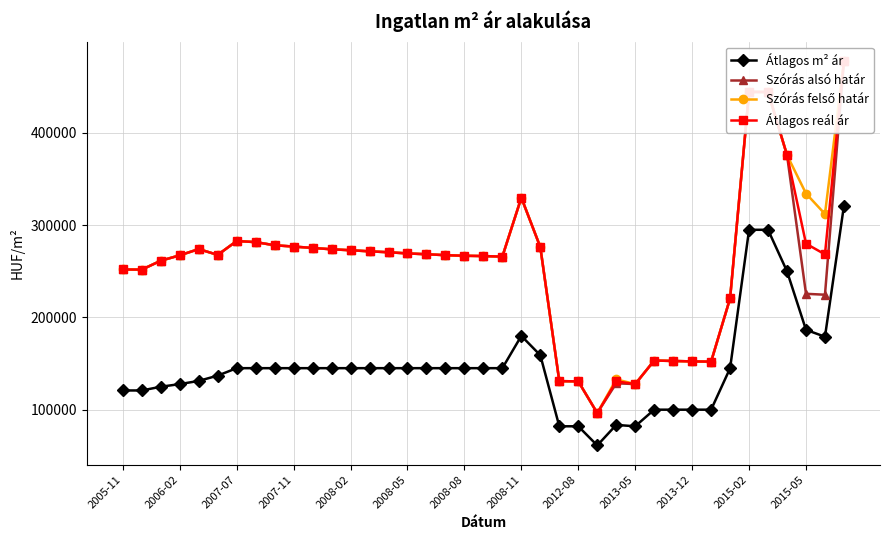

True or false: Átlagos m² ár has more than 1 points higher than both neighbors.

True